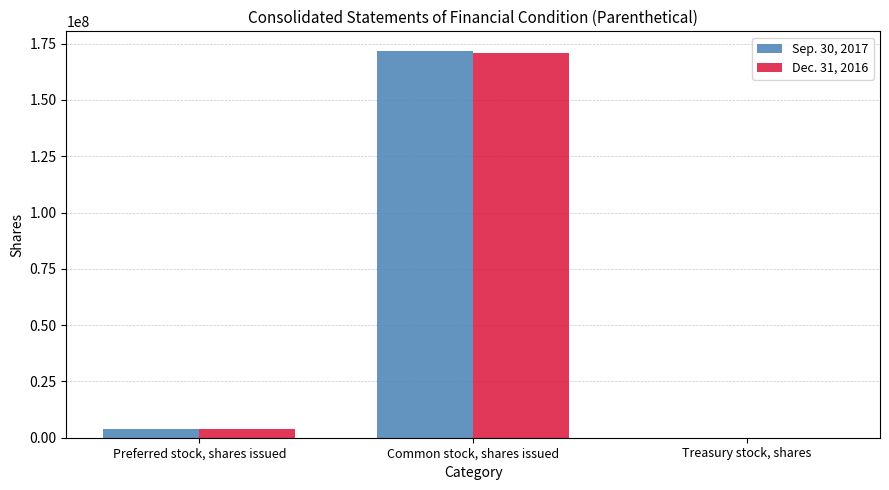

Is the value of Sep. 30, 2017 at Preferred stock, shares issued greater than the value of Dec. 31, 2016 at Treasury stock, shares?

Yes